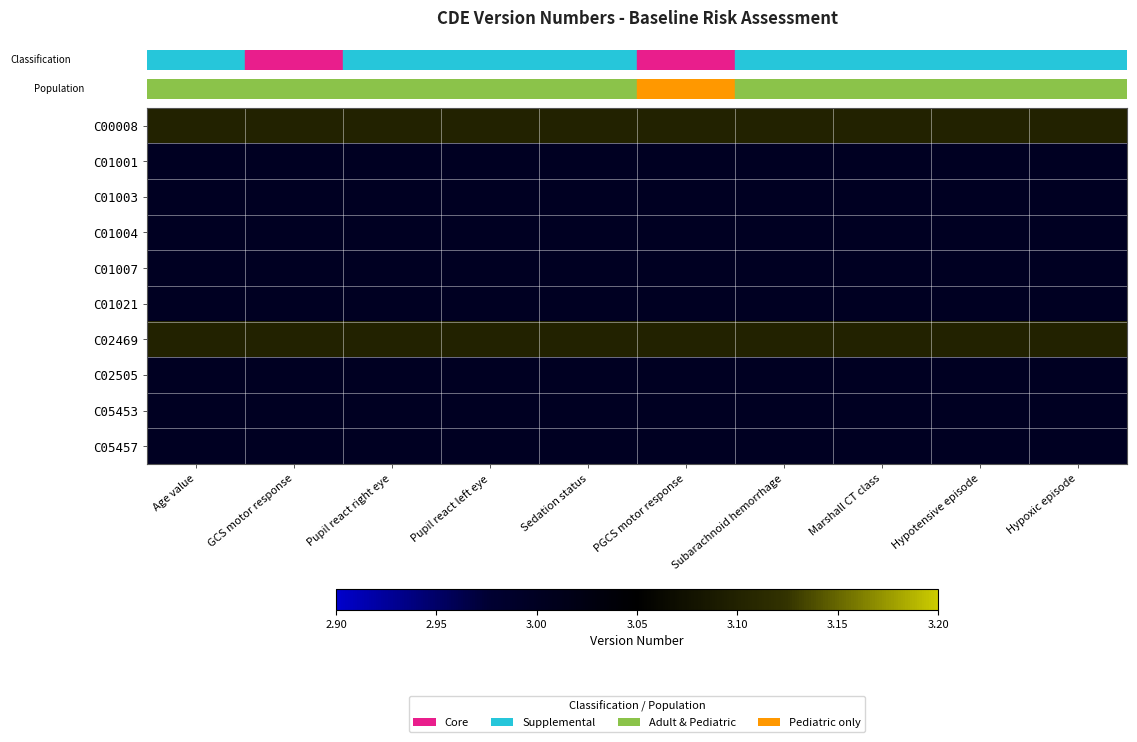

Rank the series at Pupil react right eye from lowest to highest value.

C01001, C01003, C01004, C01007, C01021, C02505, C05453, C05457, C00008, C02469